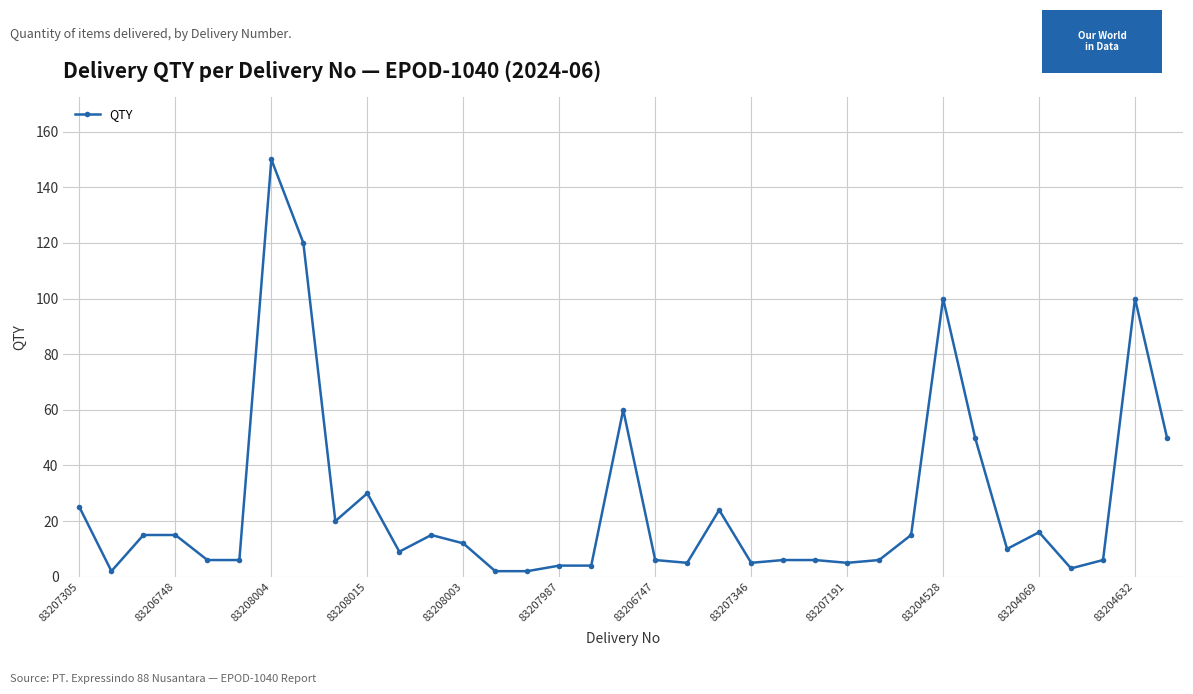

Count the number of categories in the chart.

35